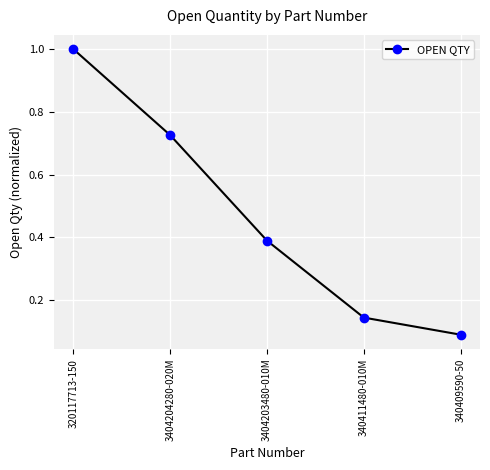

What position from the right is 340411480-010M?

2